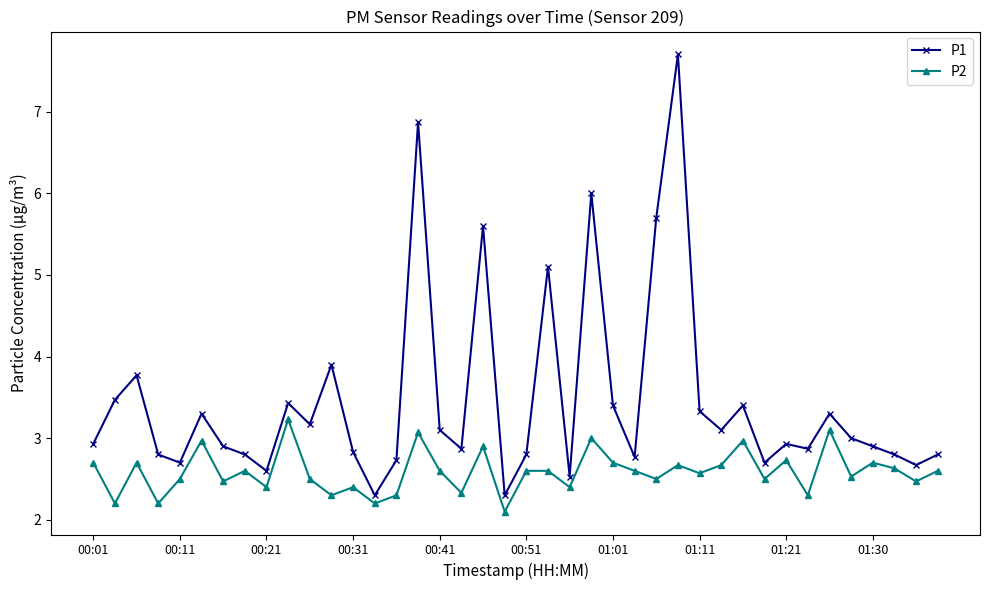

What is the minimum value shown in the chart?

2.1